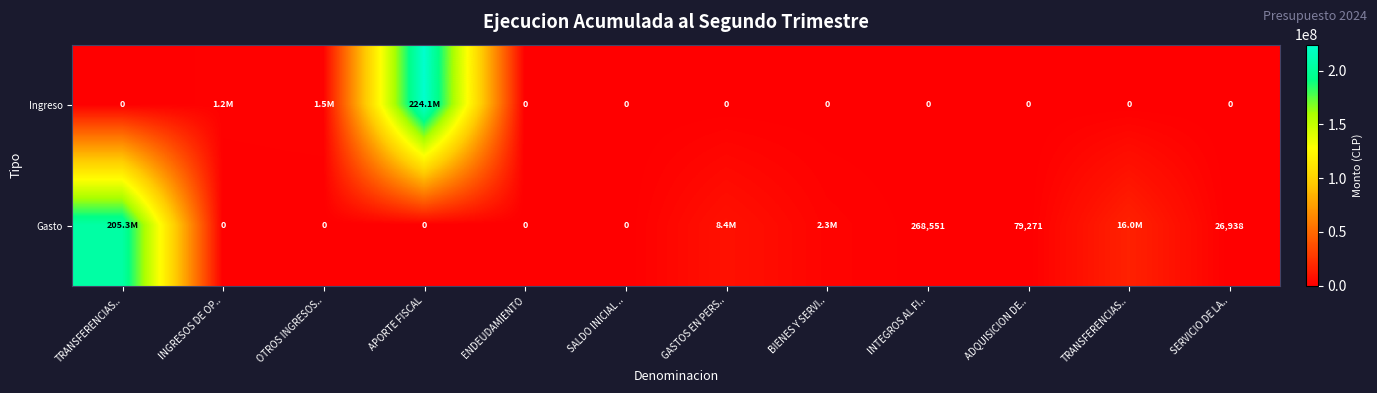

How many values in the Gasto series exceed 79271?

5